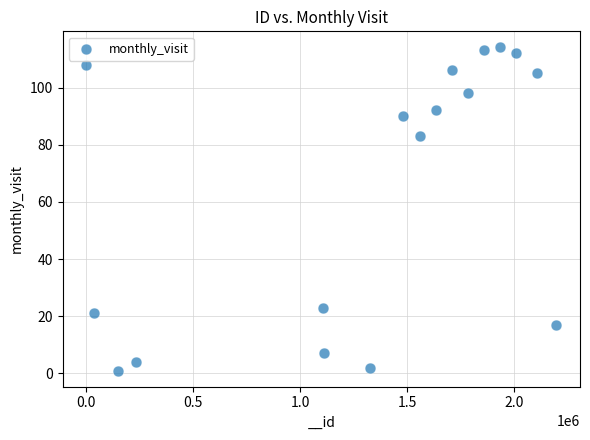

What Y value in the scatter plot is closest to 57?

83